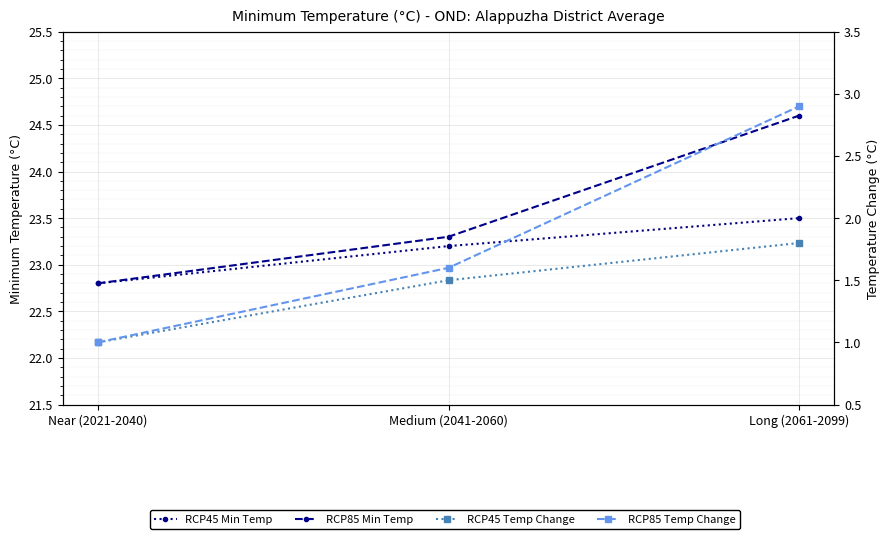

Which series has the largest total across all categories?

RCP85 Min Temp